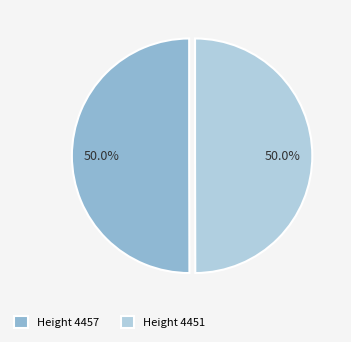

How many slices are in this pie chart?

2